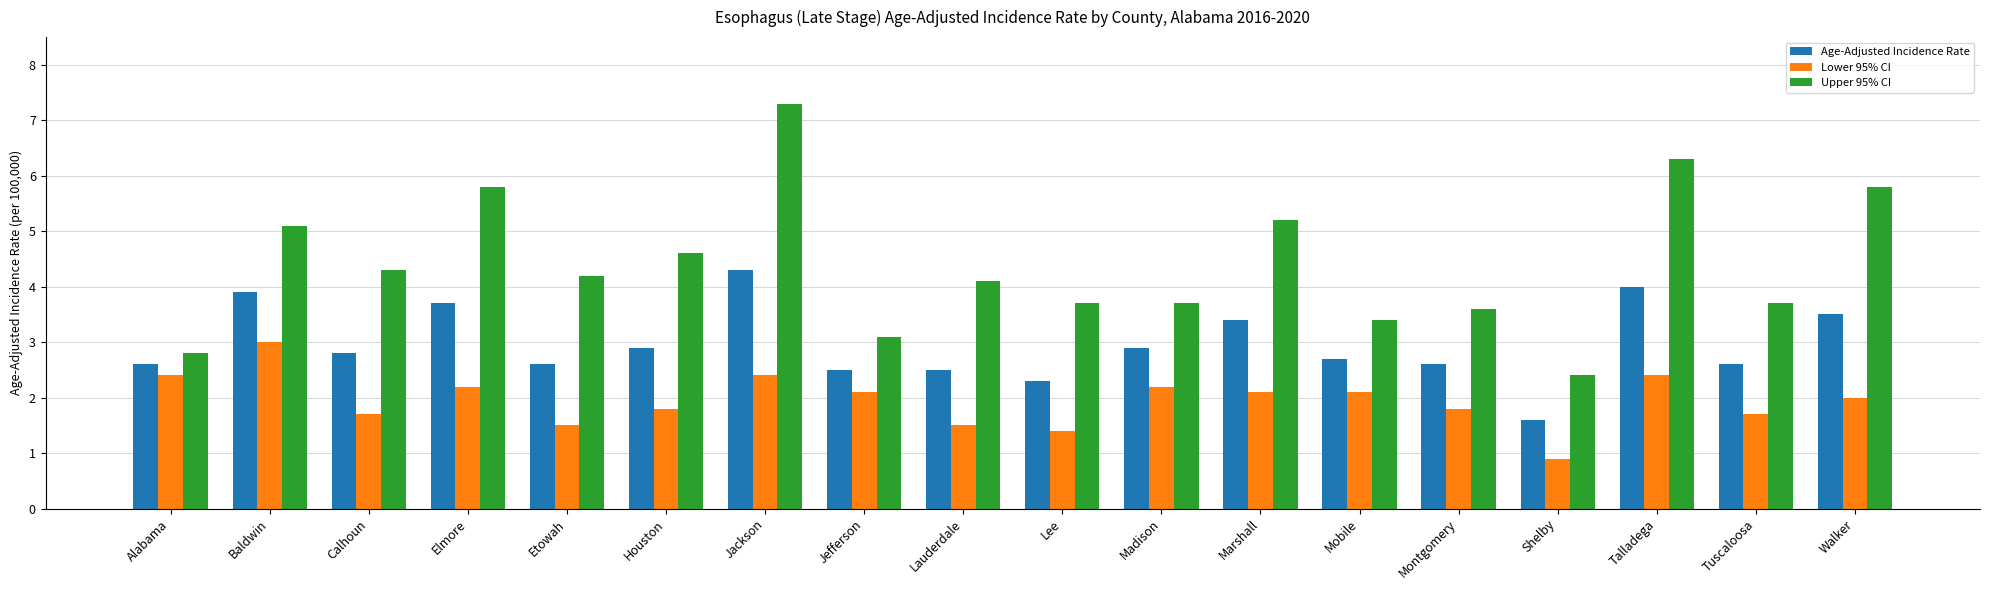

What are all the series names shown in the legend?

Age-Adjusted Incidence Rate, Lower 95% CI, Upper 95% CI